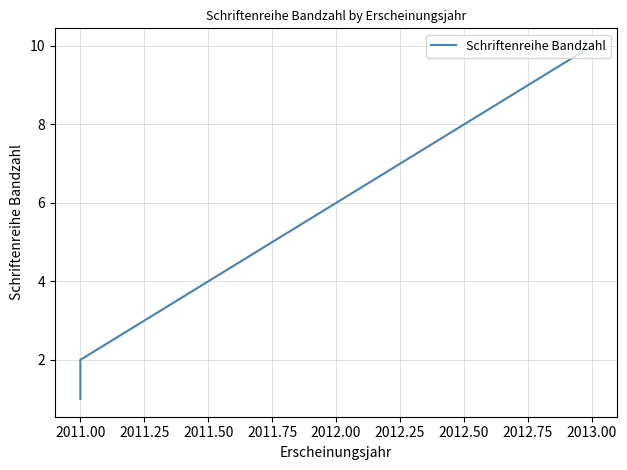

What is the greatest value displayed?

10